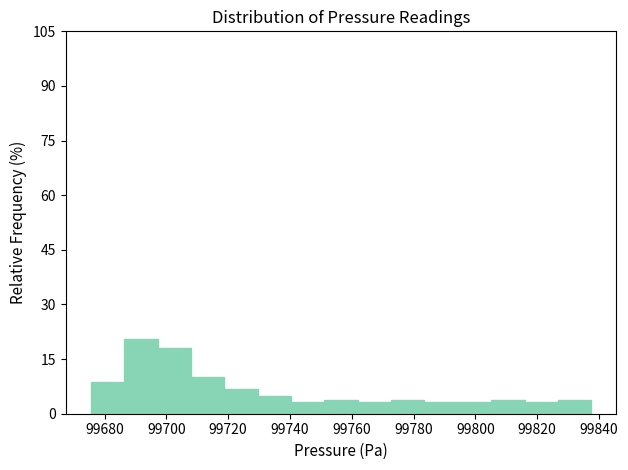

How tall is the bar that spans 99826 to 99838 on the x-axis? Neither the bar edges nor the heights are printed on the chart, so give them approximately, as read against the axes.

4